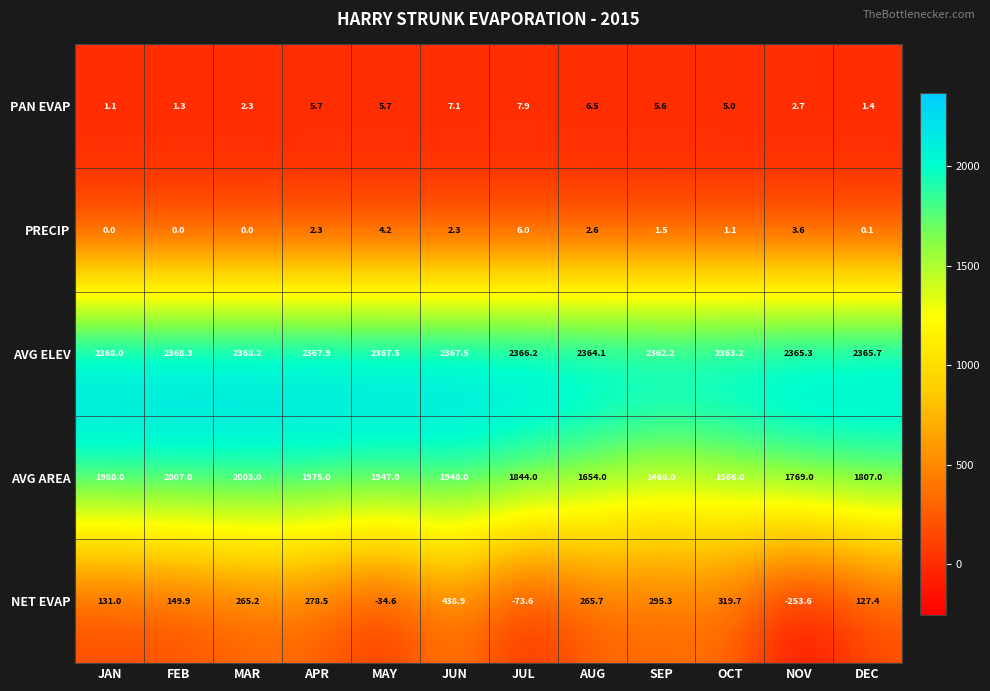

What is the greatest value displayed?

2368.3